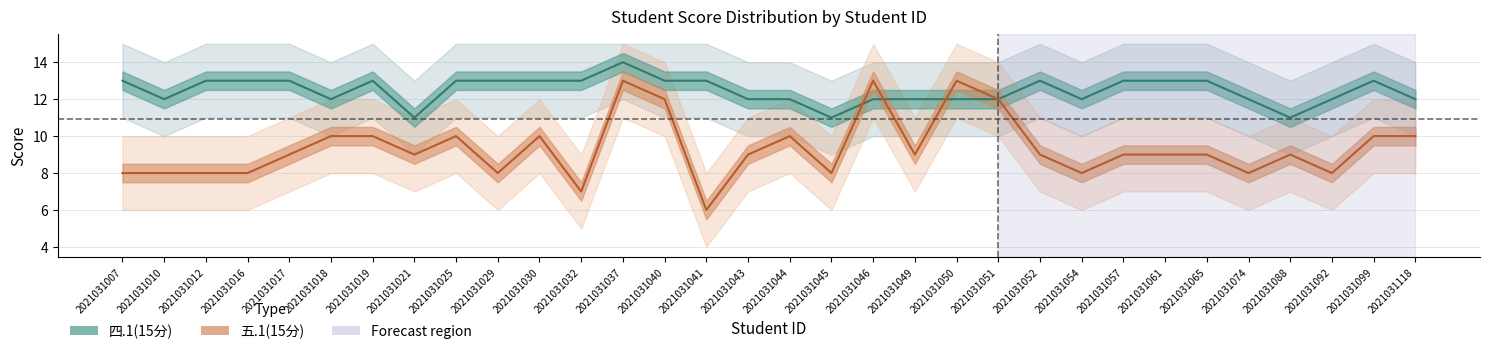

Rank the categories by 五.1(15分) value from highest to lowest.

2021031037, 2021031046, 2021031050, 2021031040, 2021031051, 2021031018, 2021031019, 2021031025, 2021031030, 2021031044, 2021031099, 2021031118, 2021031017, 2021031021, 2021031043, 2021031049, 2021031052, 2021031057, 2021031061, 2021031065, 2021031088, 2021031007, 2021031010, 2021031012, 2021031016, 2021031029, 2021031045, 2021031054, 2021031074, 2021031092, 2021031032, 2021031041